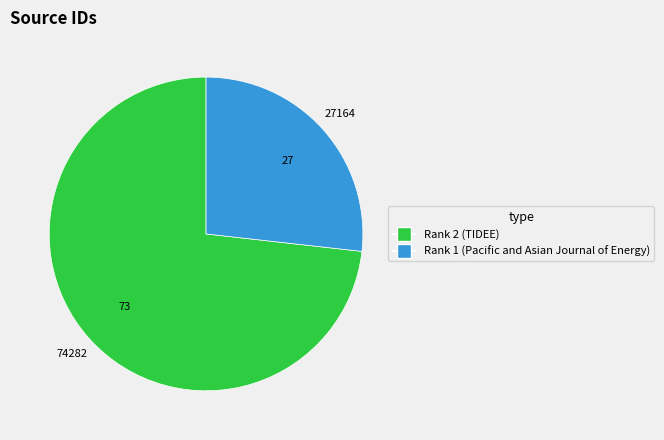

Is Rank 1 (Pacific and Asian Journal of Energy) the majority of the pie?

No